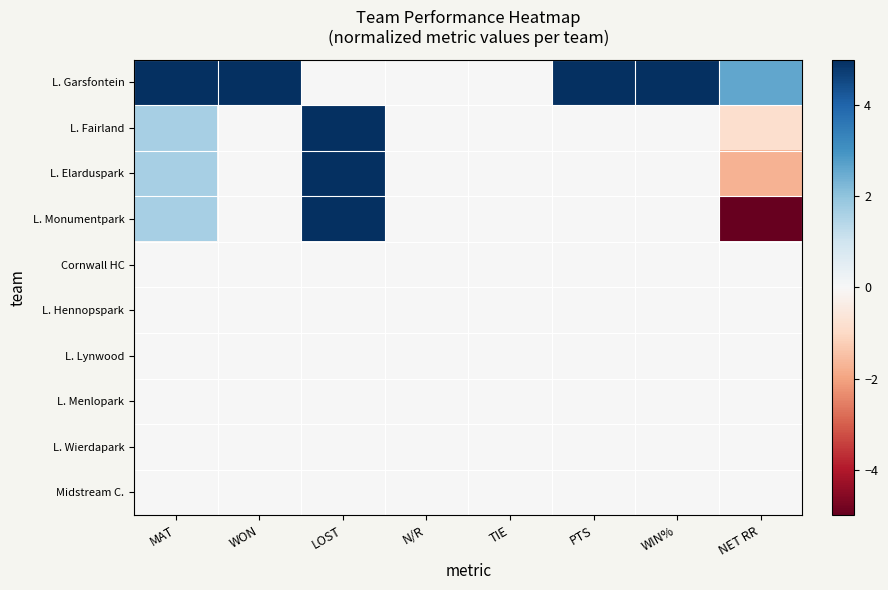

Which series has the largest total across all categories?

L. Garsfontein